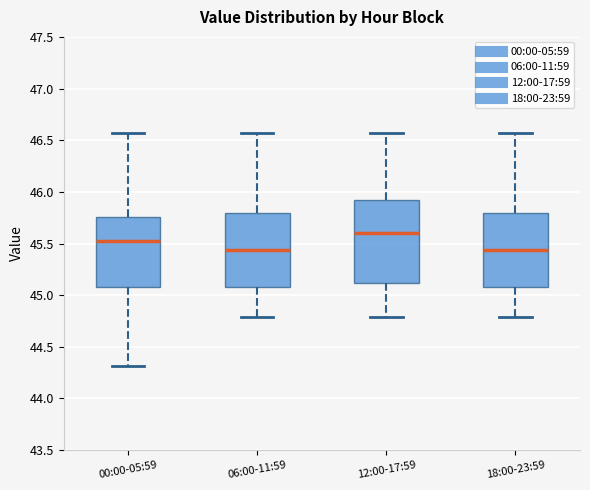

Where does the median line of the box for 06:00-11:59 sit on the y-axis? The values are not printed on the chart, so give them approximately, as read against the axis.

45.45